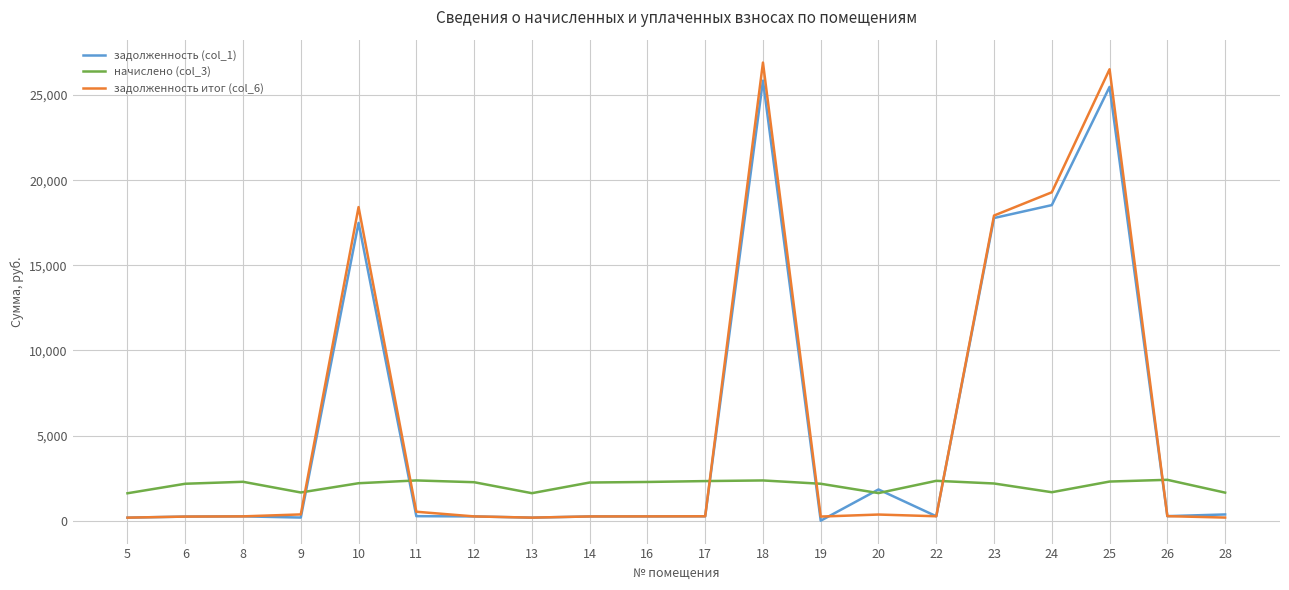

How many lines are shown in the chart?

3